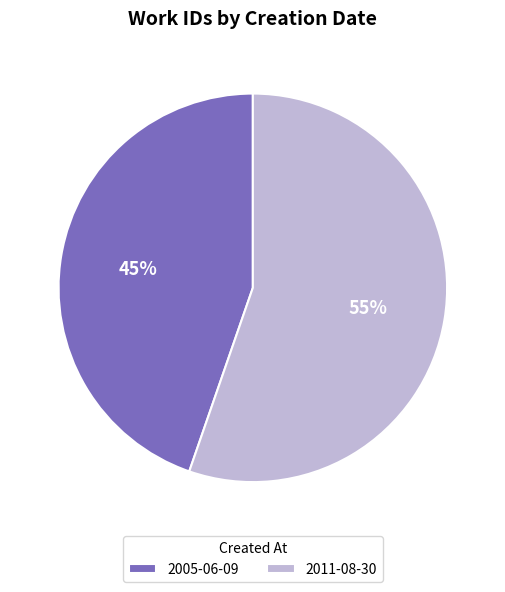

Which category has the biggest portion of the pie?

2011-08-30